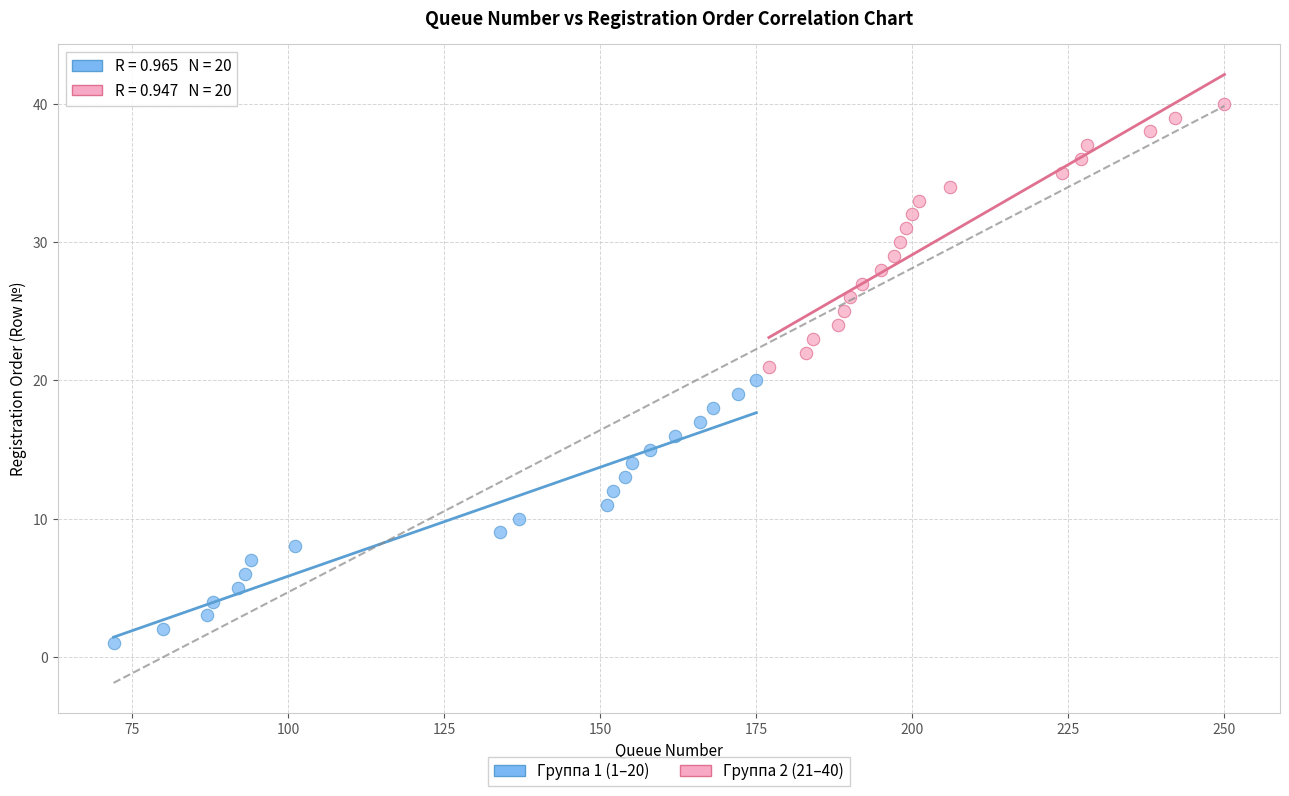

Which series contains the highest Y value?

Группа 2 (21–40)